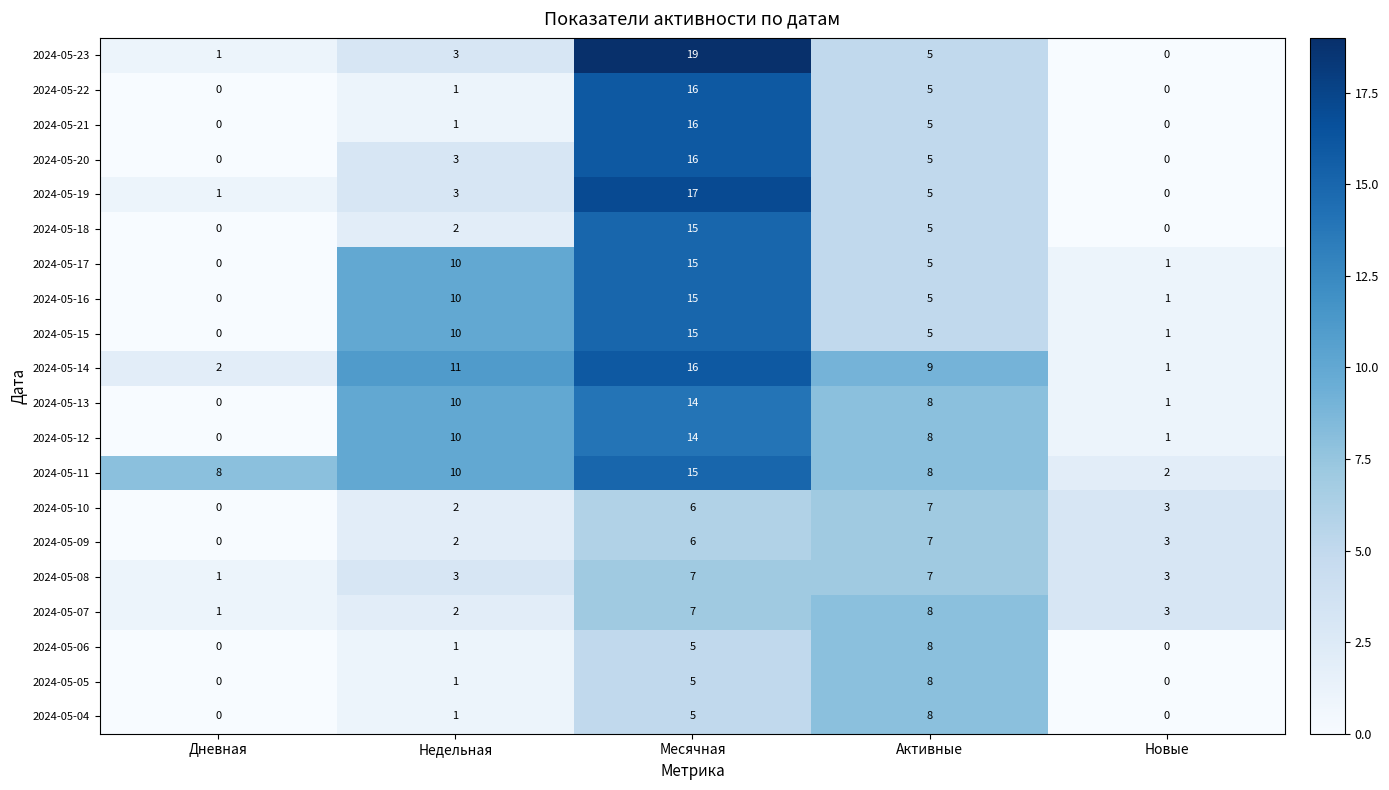

What is the average value of the 2024-05-12 series?

7